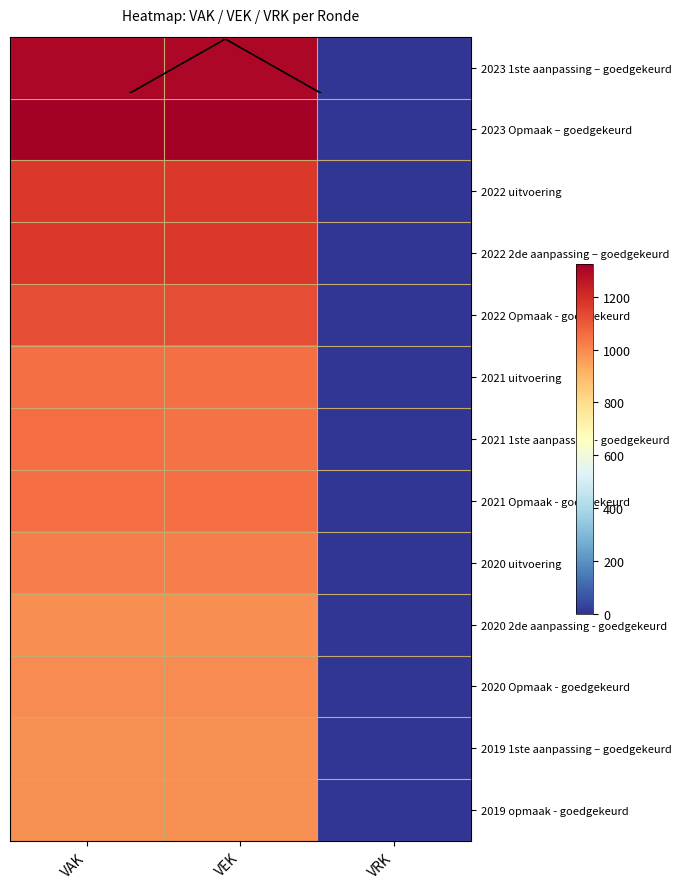

Which category has the highest value across all series?

VAK